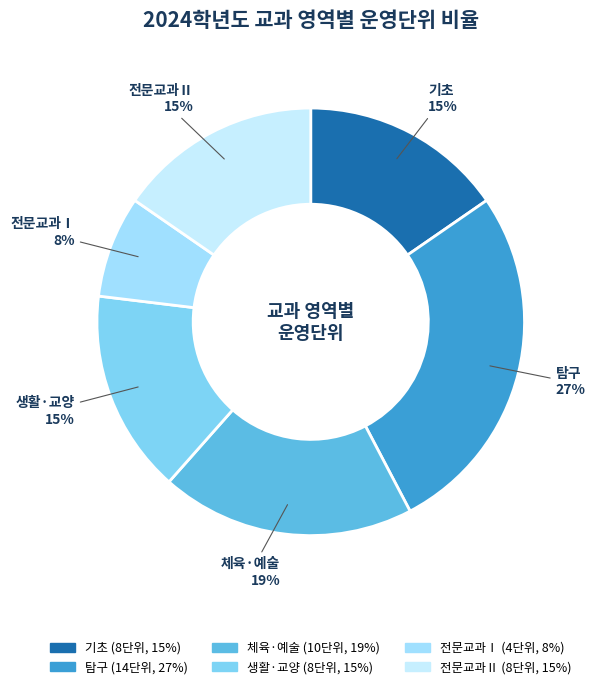

To the nearest percent, what is the average slice percentage?

17%